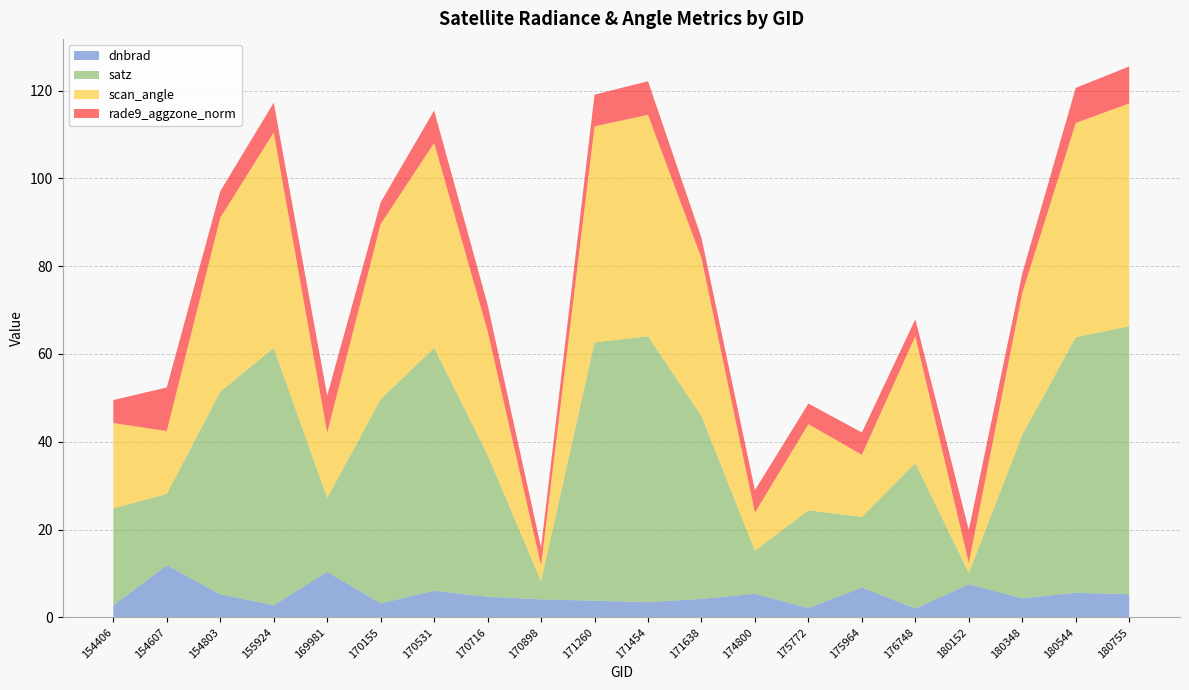

What is the difference between the highest and lowest values at 170155?

43.3